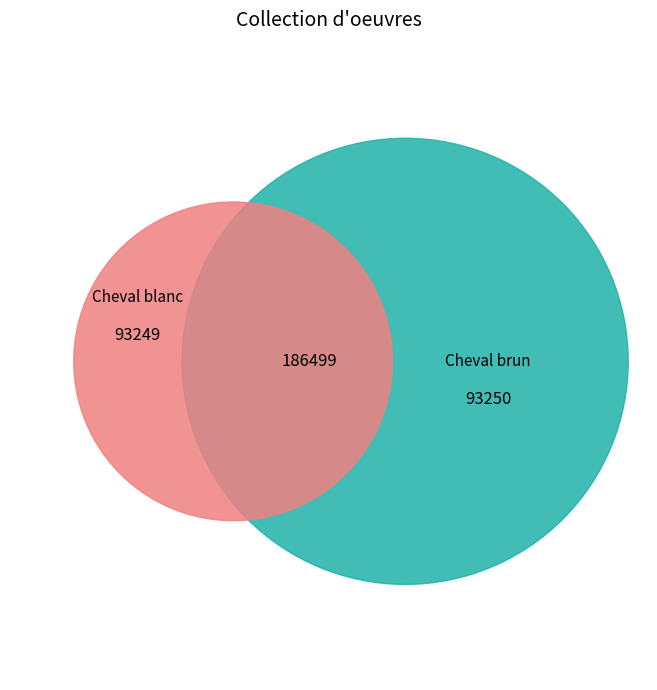

To the nearest percent, what portion does Cheval brun represent?

50%